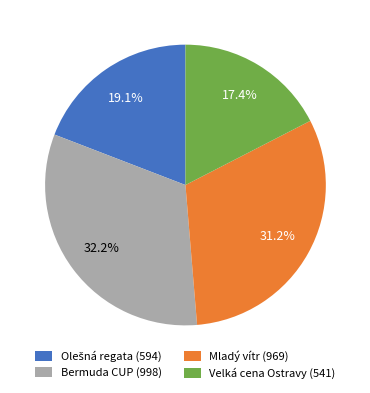

To the nearest percent, what is the difference between the largest and smallest slice percentages?

15%